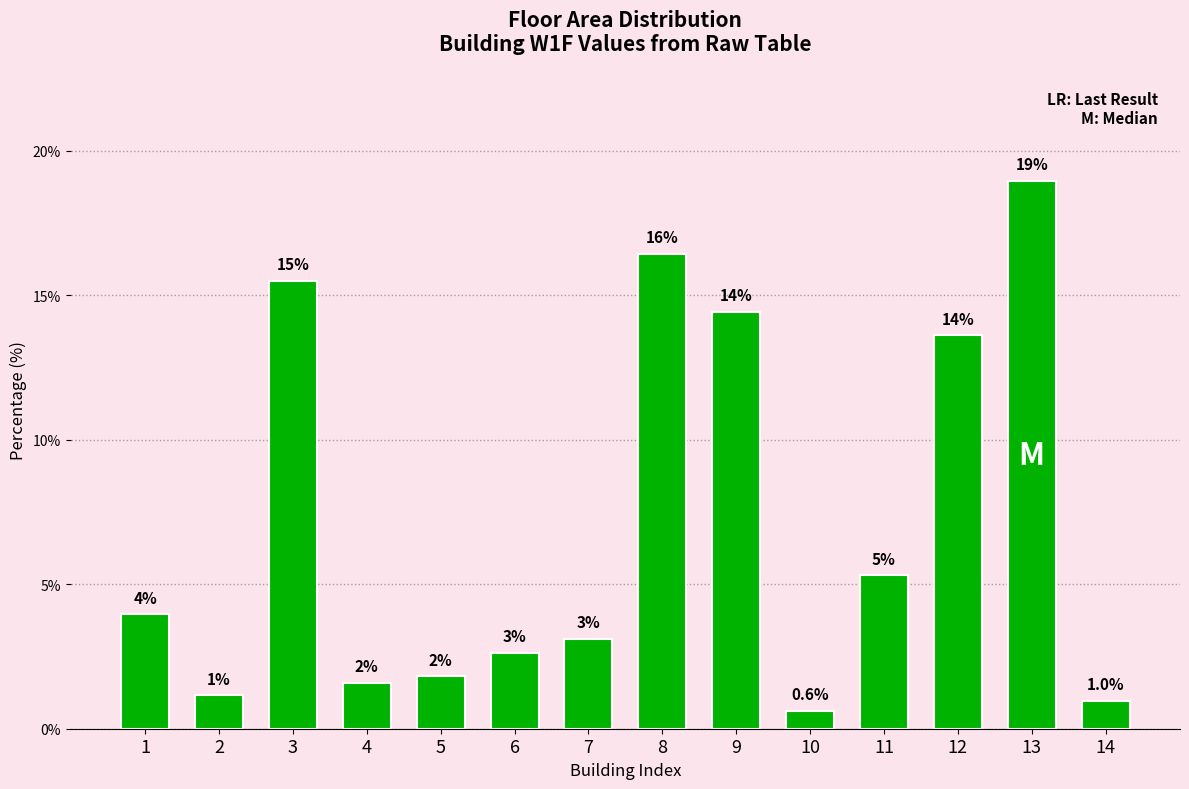

What is the value of the 8th bar from the left?

16.4